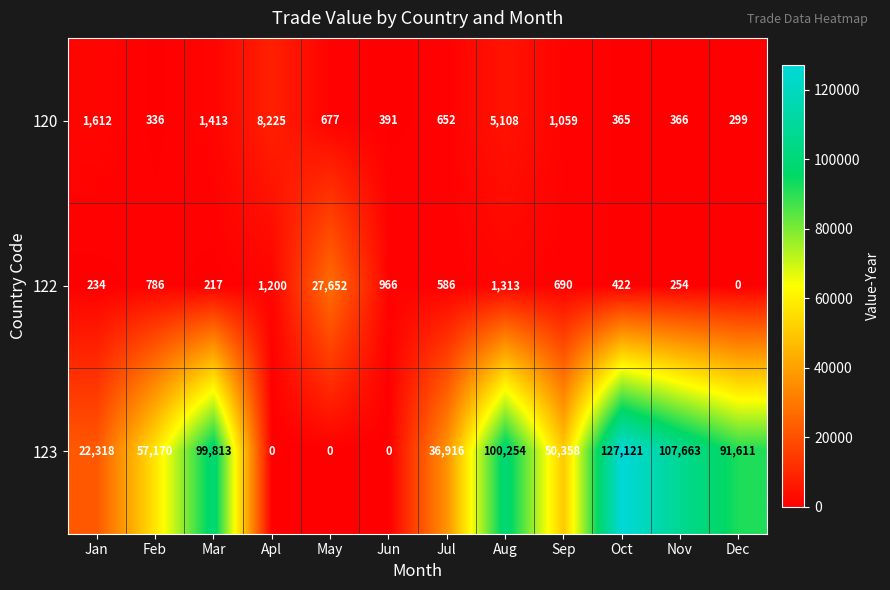

Count the number of data series in this chart.

3